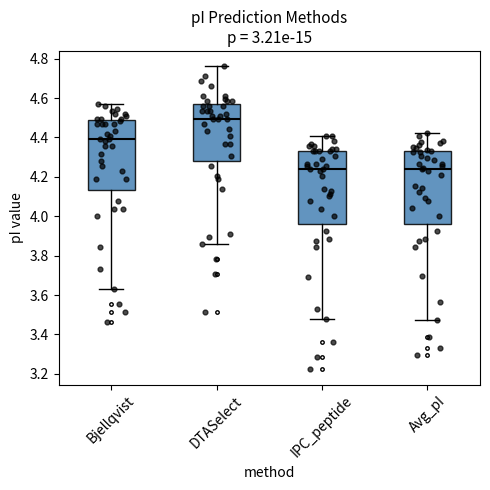

Reading left to right, transcribe this box plot: for each box, give where its median line is, the range the box spans, and where its two whiskers end, as read against the y-axis. The values are not printed on the chart, so give them approximately, as read against the axis.

Bjellqvist: median 4.40, box 4.14 to 4.48, whiskers 3.64 to 4.58
DTASelect: median 4.50, box 4.28 to 4.58, whiskers 3.86 to 4.76
IPC_peptide: median 4.24, box 3.96 to 4.32, whiskers 3.48 to 4.40
Avg_pI: median 4.24, box 3.96 to 4.32, whiskers 3.48 to 4.42